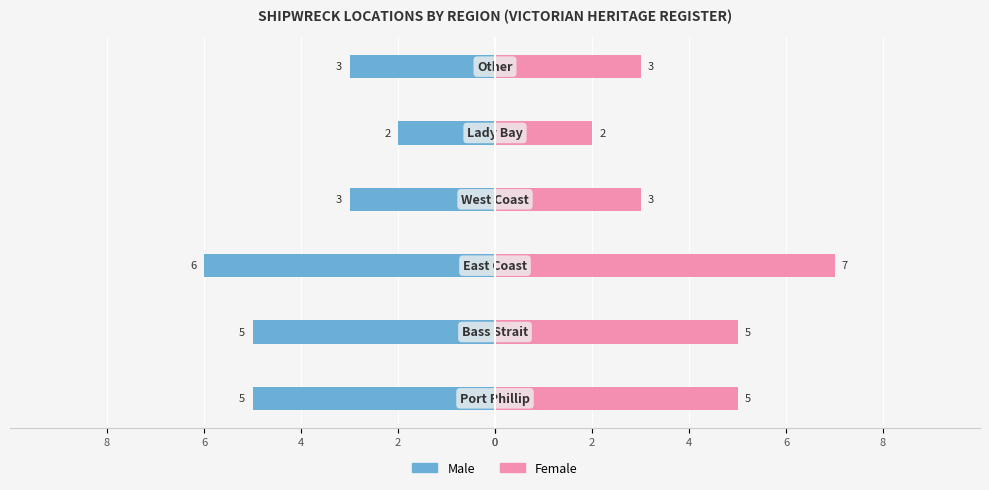

At how many categories does at least one series exceed 0?

6